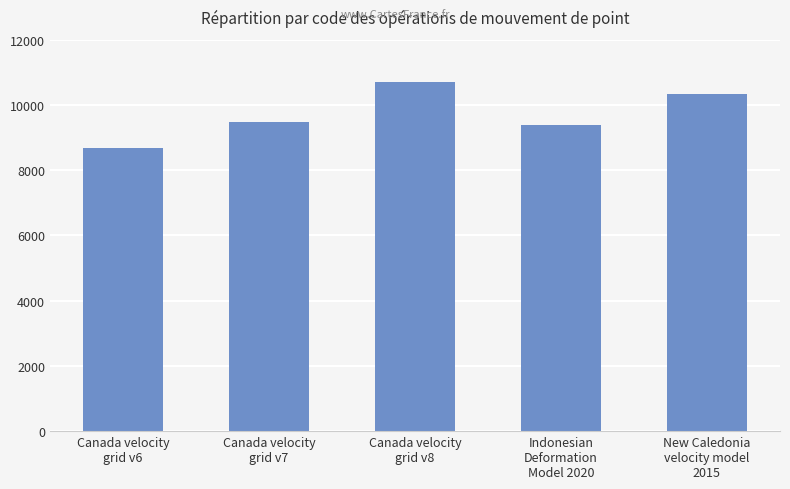

The value at Indonesian
Deformation
Model 2020 is 2709. True or false?

False